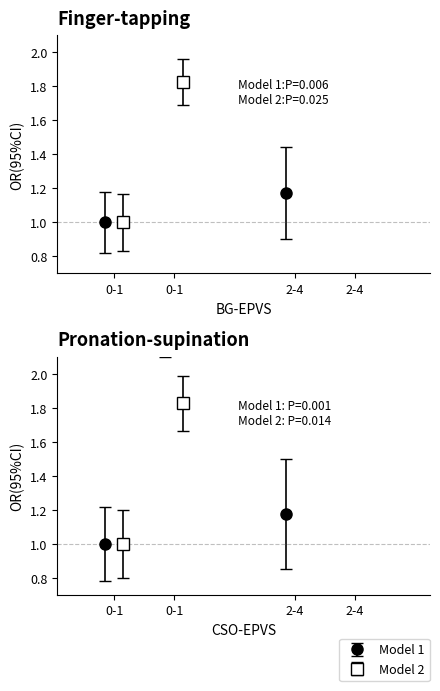

Is it true that Model 1 equals 1.2 at 2-4?

True